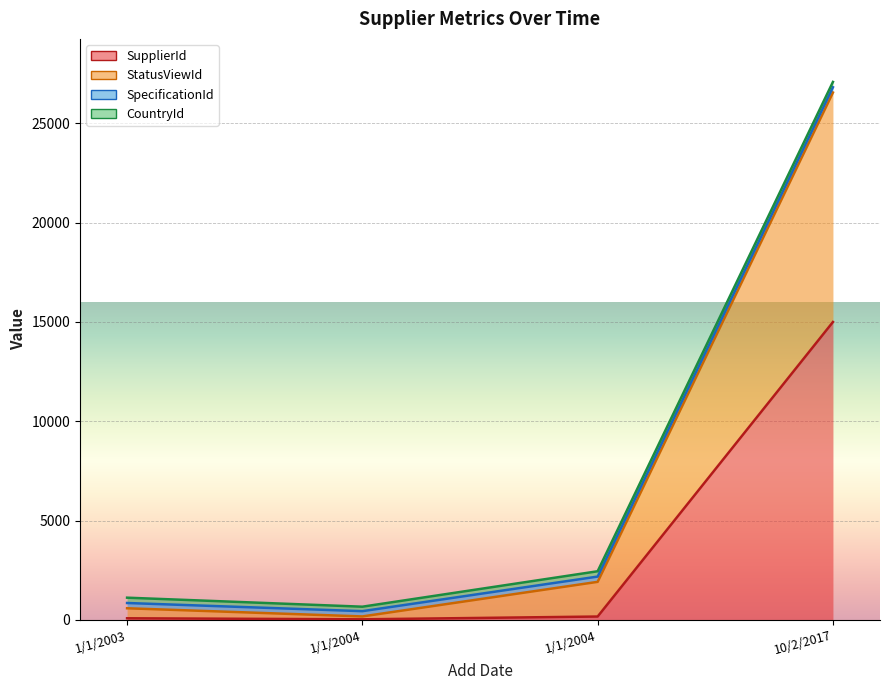

How many categories are shown in the chart?

4